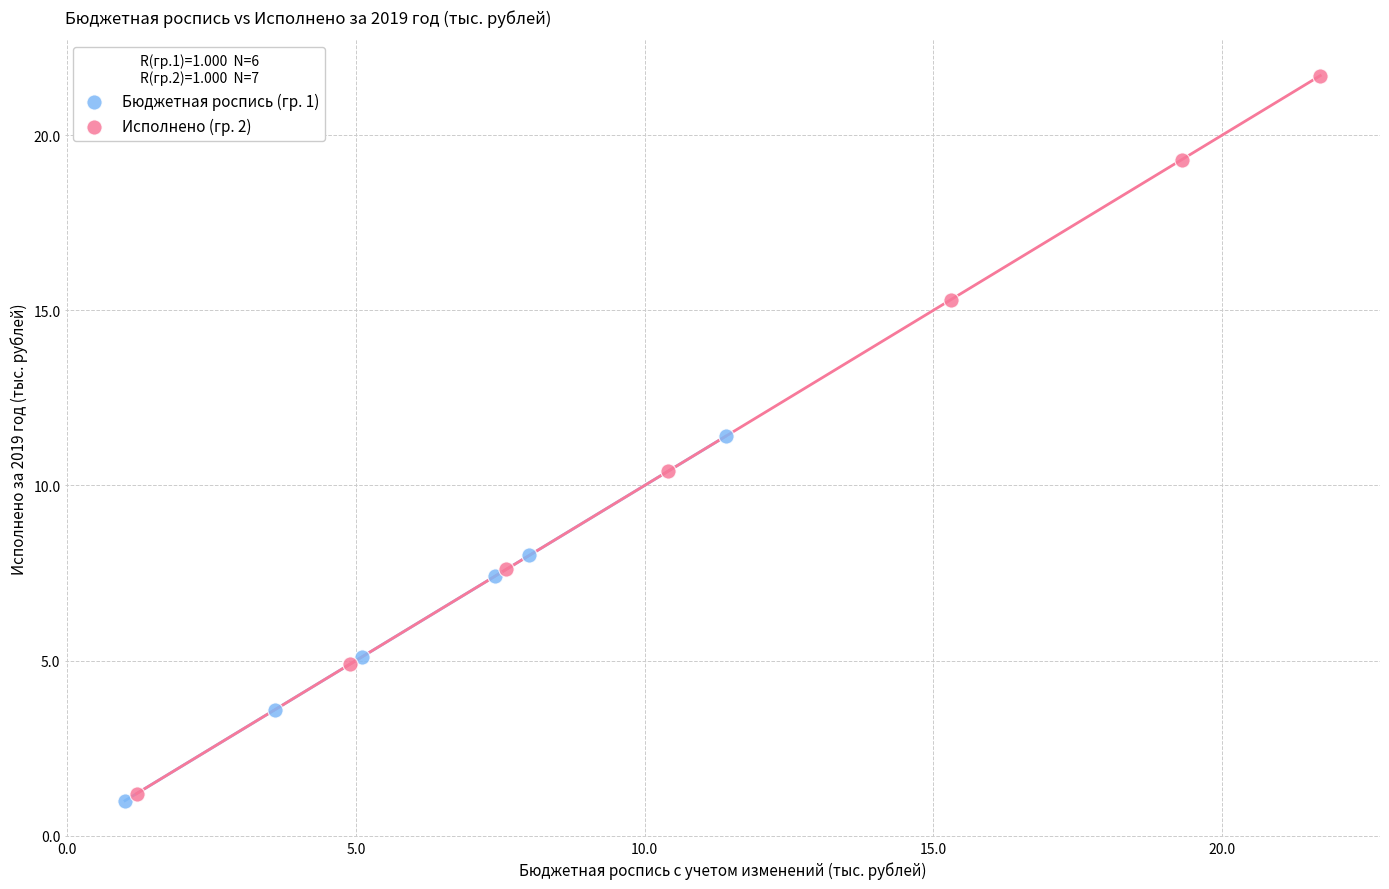

Which series reaches the maximum Y coordinate?

Исполнено (гр. 2)